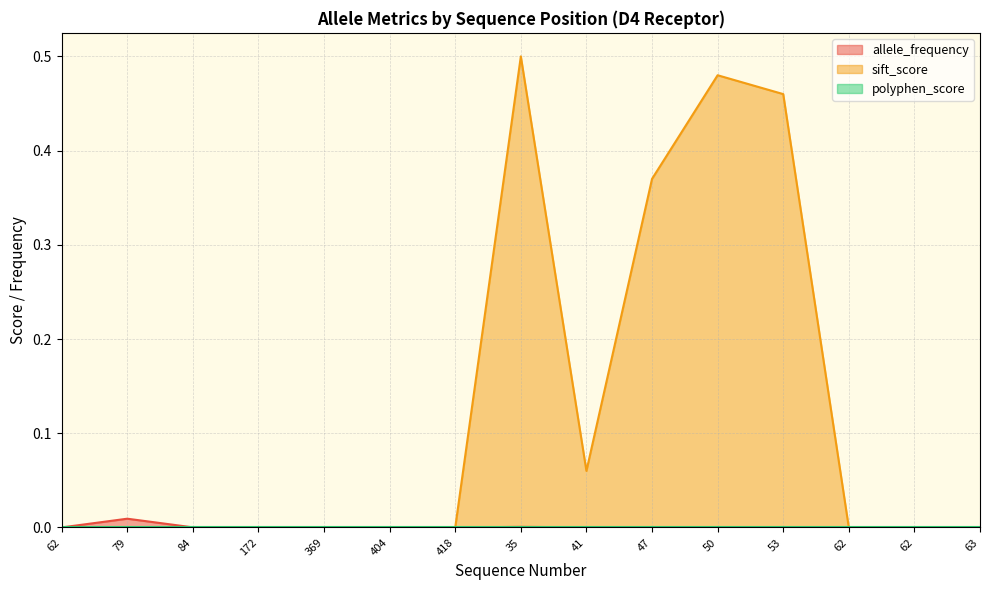

Which series changed the most between 172 and 50?

sift_score